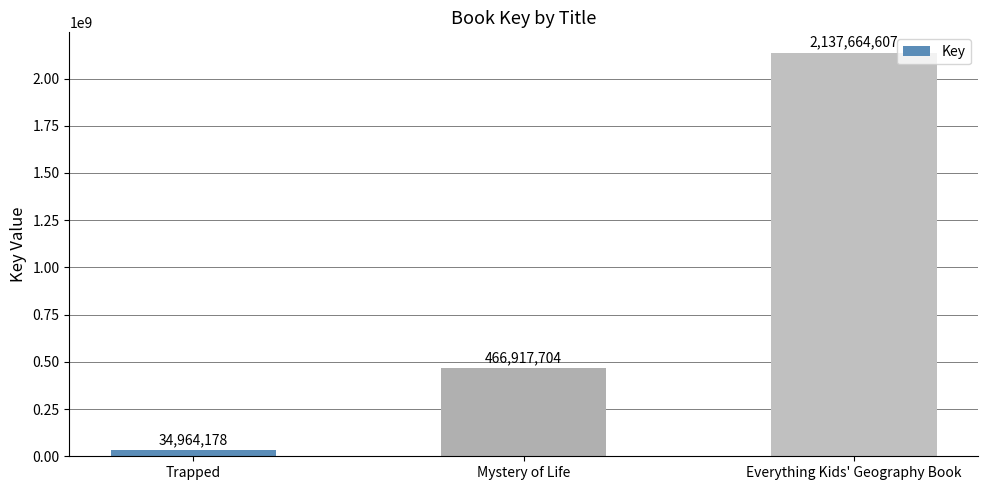

Count the number of data series in this chart.

1